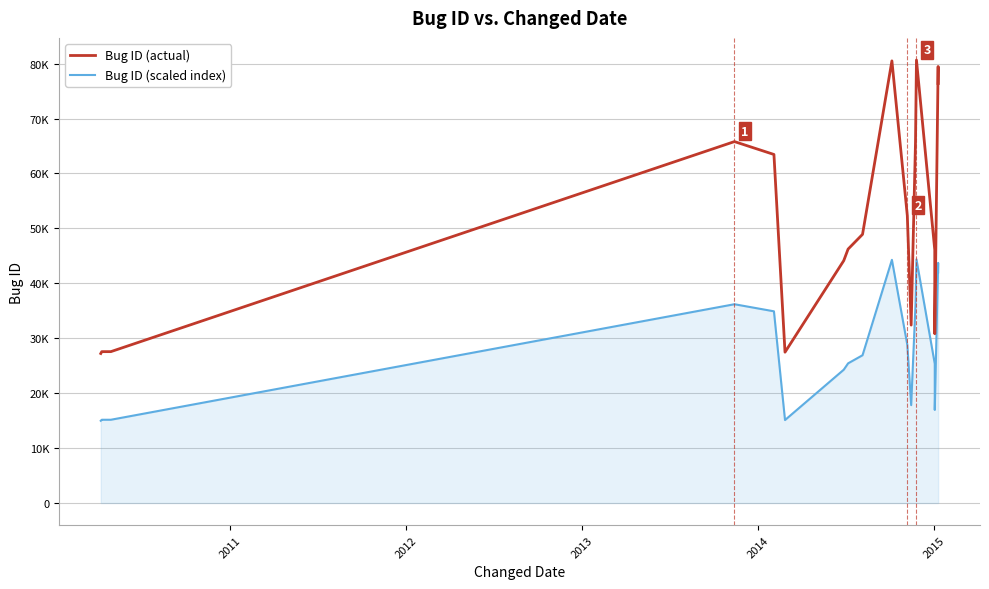

How many lines are shown in the chart?

2